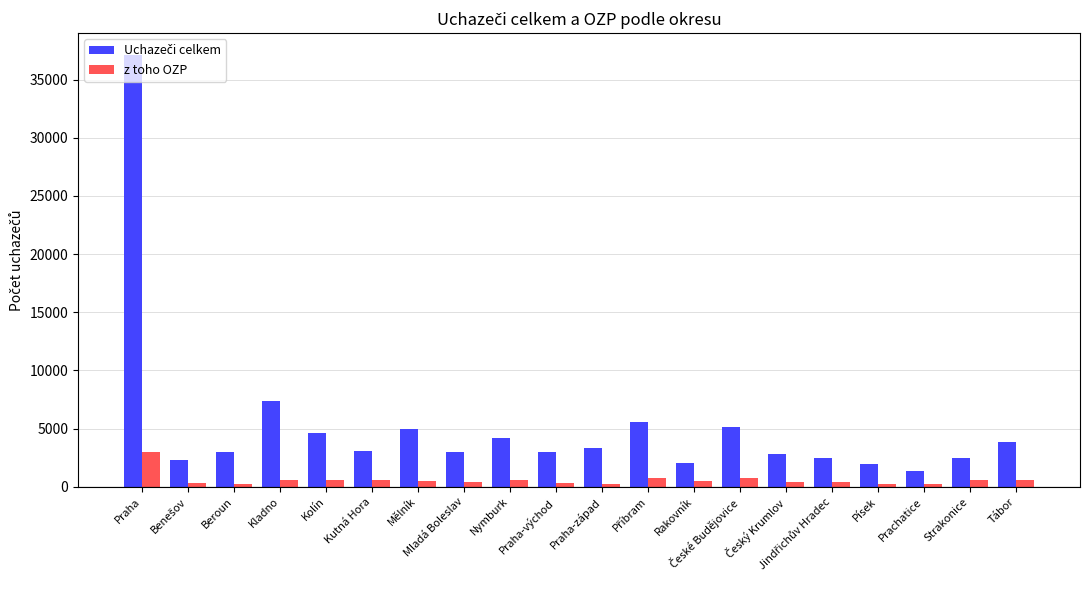

What is the maximum value shown in the chart?

37127